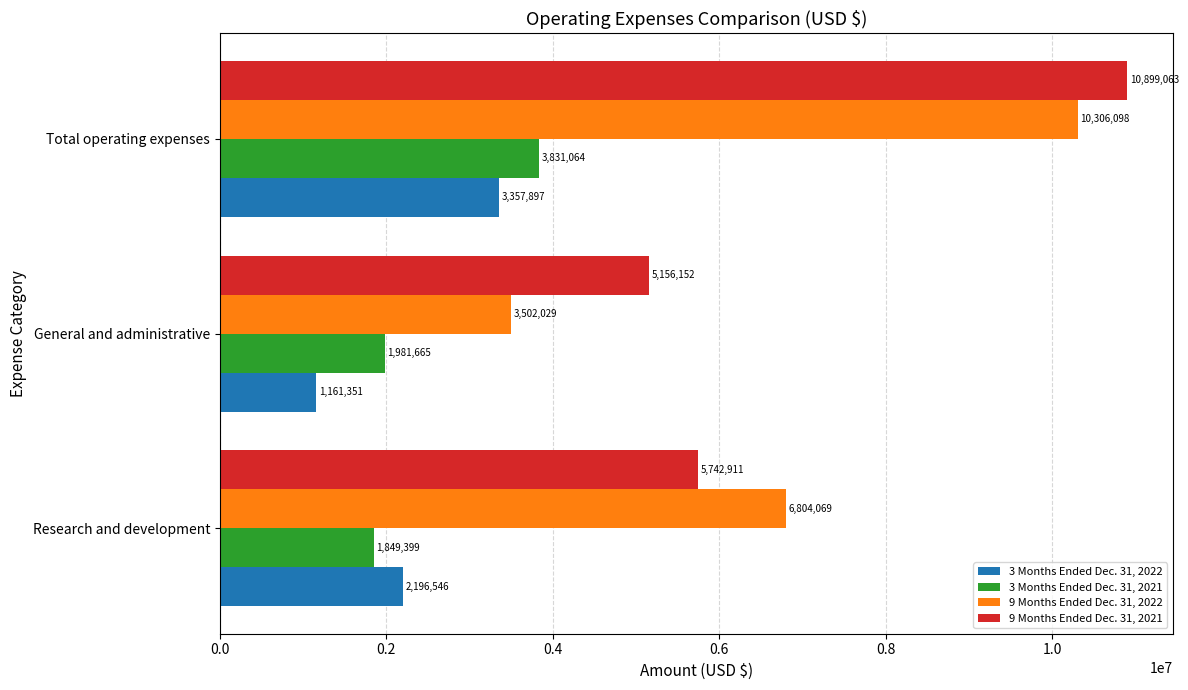

What is the highest value of the 3 Months Ended Dec. 31, 2022 series?

3357897